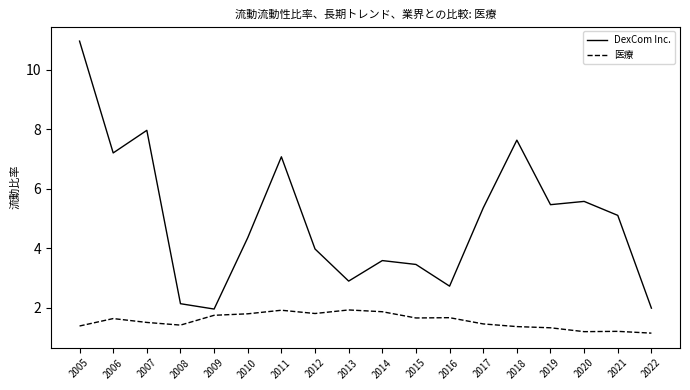

The 医療 series shows 1.8 at 2012. True or false?

True